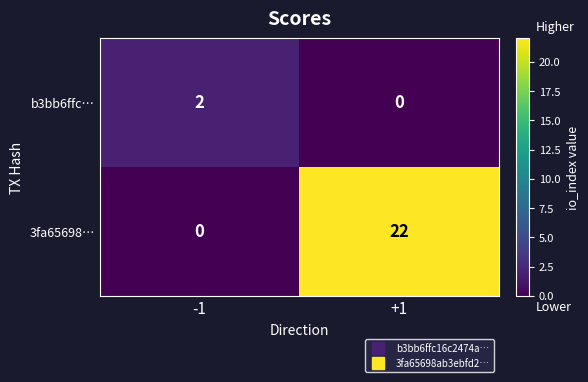

Reading left to right, list all the values displayed in this chart.

b3bb6ffc…: -1=2	+1=0
3fa65698…: -1=0	+1=22